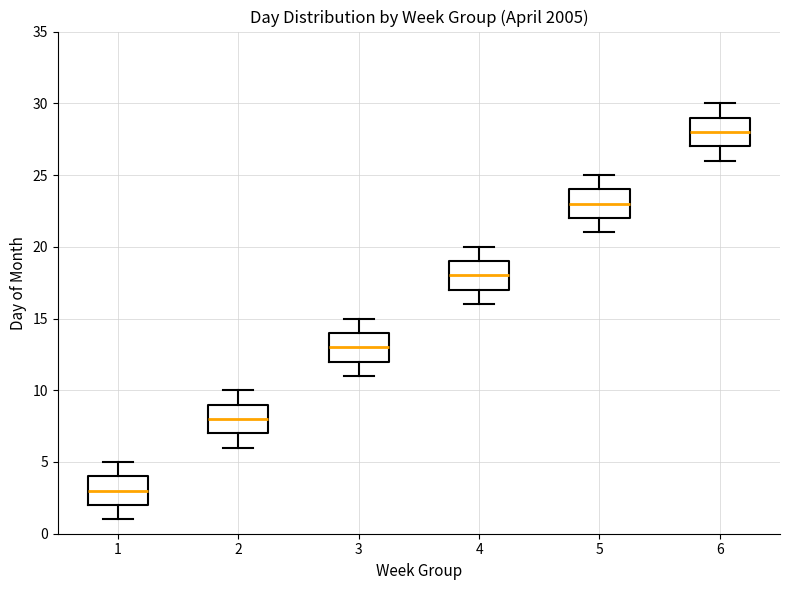

Which box has the highest median line?

6